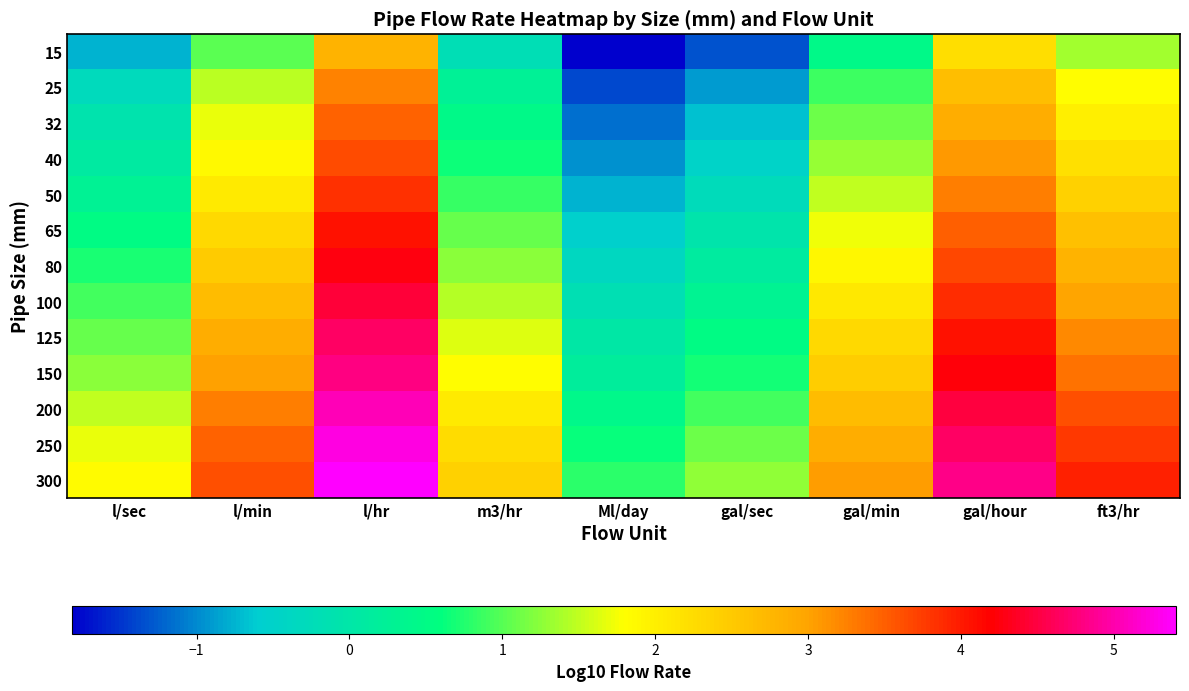

Reading right to left, what are all the values shown in this chart?

15: ft3/hr=1.4	gal/hour=2.2	gal/min=0.4	gal/sec=-1.3	Ml/day=-1.8	m3/hr=-0.2	l/hr=2.8	l/min=1.0	l/sec=-0.8
25: ft3/hr=1.8	gal/hour=2.7	gal/min=0.9	gal/sec=-0.9	Ml/day=-1.4	m3/hr=0.2	l/hr=3.2	l/min=1.5	l/sec=-0.3
32: ft3/hr=2.0	gal/hour=2.9	gal/min=1.1	gal/sec=-0.7	Ml/day=-1.2	m3/hr=0.5	l/hr=3.5	l/min=1.7	l/sec=-0.1
40: ft3/hr=2.2	gal/hour=3.1	gal/min=1.3	gal/sec=-0.5	Ml/day=-1.0	m3/hr=0.7	l/hr=3.7	l/min=1.9	l/sec=0.1
50: ft3/hr=2.4	gal/hour=3.3	gal/min=1.5	gal/sec=-0.3	Ml/day=-0.8	m3/hr=0.8	l/hr=3.8	l/min=2.1	l/sec=0.3
65: ft3/hr=2.6	gal/hour=3.5	gal/min=1.7	gal/sec=-0.1	Ml/day=-0.5	m3/hr=1.1	l/hr=4.1	l/min=2.3	l/sec=0.5
80: ft3/hr=2.8	gal/hour=3.7	gal/min=1.9	gal/sec=0.1	Ml/day=-0.4	m3/hr=1.3	l/hr=4.3	l/min=2.5	l/sec=0.7
100: ft3/hr=3.0	gal/hour=3.9	gal/min=2.1	gal/sec=0.3	Ml/day=-0.2	m3/hr=1.5	l/hr=4.5	l/min=2.7	l/sec=0.9
125: ft3/hr=3.2	gal/hour=4.1	gal/min=2.3	gal/sec=0.5	Ml/day=0.0	m3/hr=1.6	l/hr=4.6	l/min=2.9	l/sec=1.1
150: ft3/hr=3.4	gal/hour=4.2	gal/min=2.4	gal/sec=0.7	Ml/day=0.2	m3/hr=1.8	l/hr=4.8	l/min=3.0	l/sec=1.2
200: ft3/hr=3.6	gal/hour=4.5	gal/min=2.7	gal/sec=0.9	Ml/day=0.4	m3/hr=2.1	l/hr=5.1	l/min=3.3	l/sec=1.5
250: ft3/hr=3.8	gal/hour=4.7	gal/min=2.9	gal/sec=1.1	Ml/day=0.6	m3/hr=2.2	l/hr=5.2	l/min=3.5	l/sec=1.7
300: ft3/hr=4.0	gal/hour=4.8	gal/min=3.0	gal/sec=1.3	Ml/day=0.8	m3/hr=2.4	l/hr=5.4	l/min=3.6	l/sec=1.8